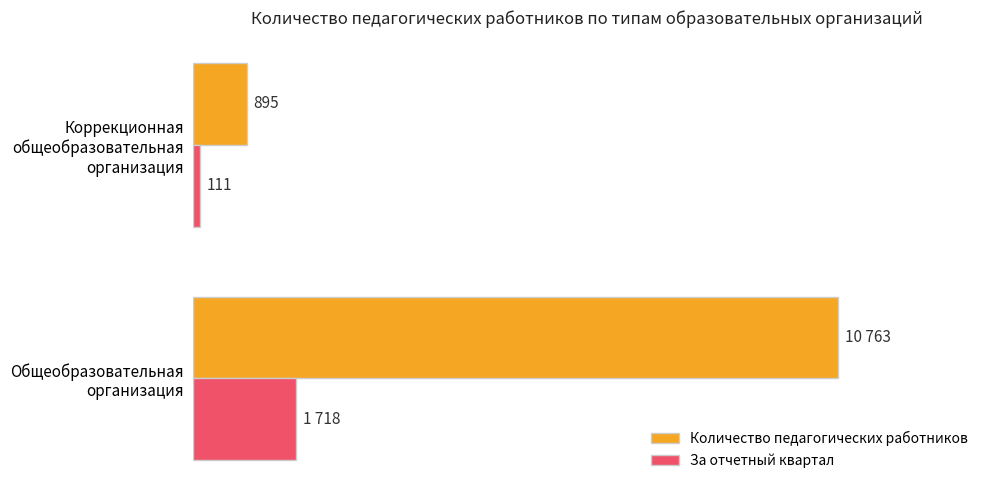

Rank the series by their average value, from highest to lowest.

Количество педагогических работников, За отчетный квартал